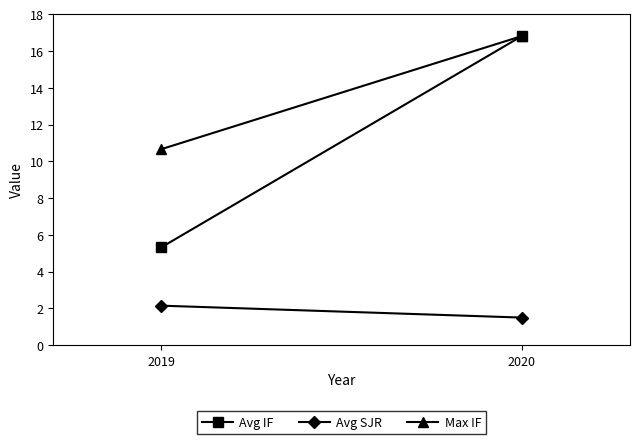

Reading left to right, transcribe all the data shown in this chart.

Avg IF: 5.3	16.8
Avg SJR: 2.1	1.5
Max IF: 10.7	16.8